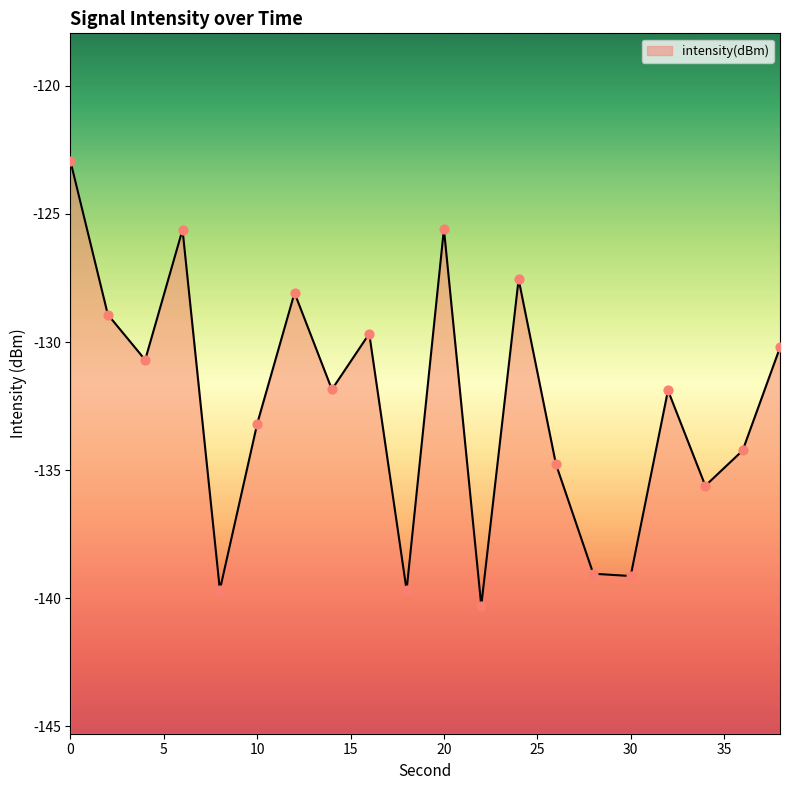

Which has a higher value, 2 or 38?

2